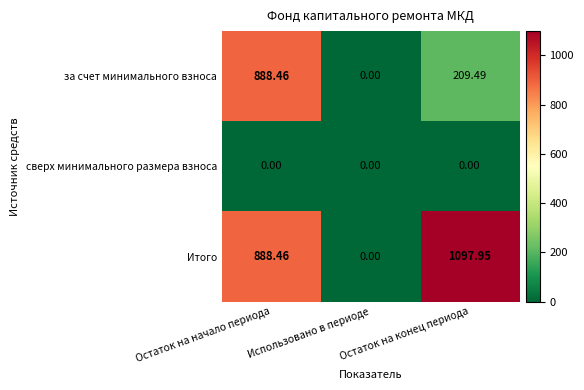

List the labels in order of Итого value, largest first.

Остаток на конец периода, Остаток на начало периода, Использовано в периоде